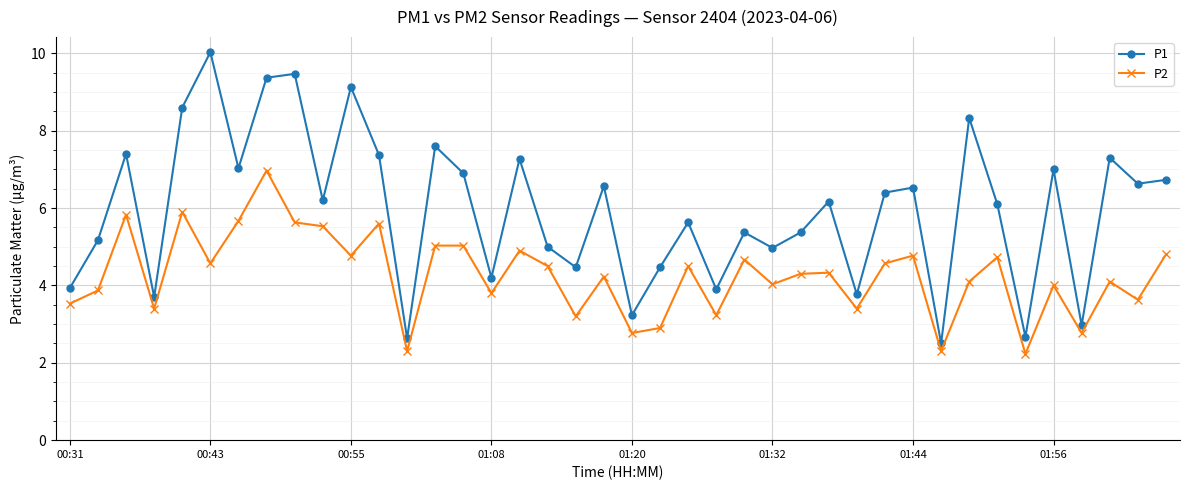

True or false: P1 and P2 cross at least once.

False